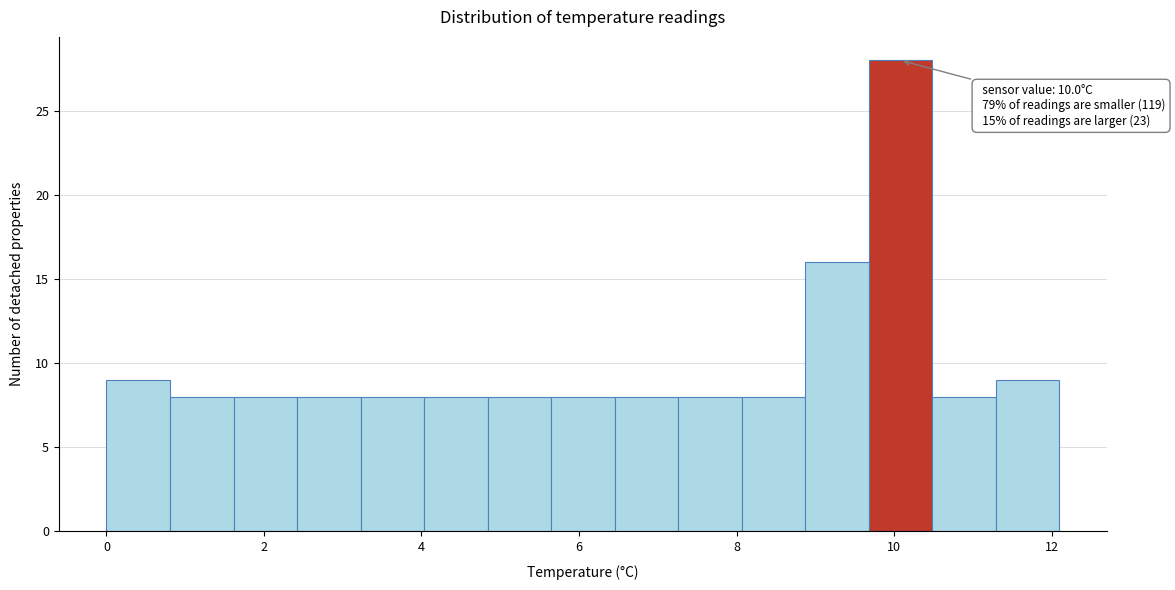

Over which range of the x-axis is the bar tallest?

9.6 to 10.4